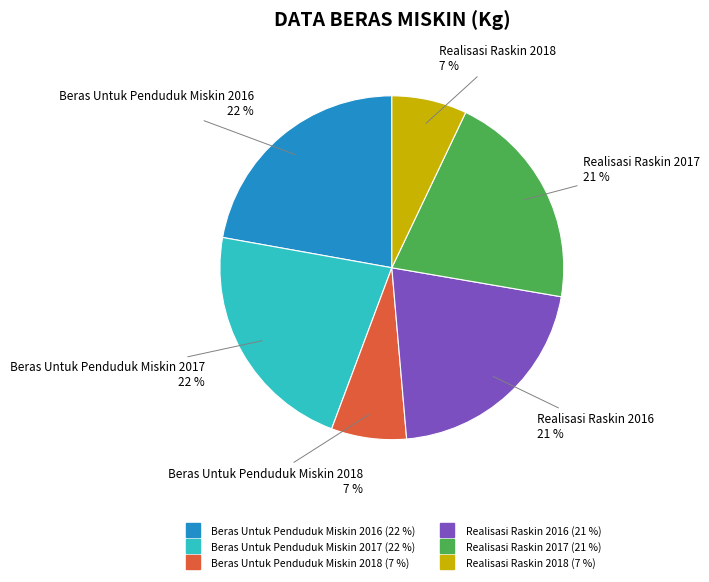

How many slices are in this pie chart?

6